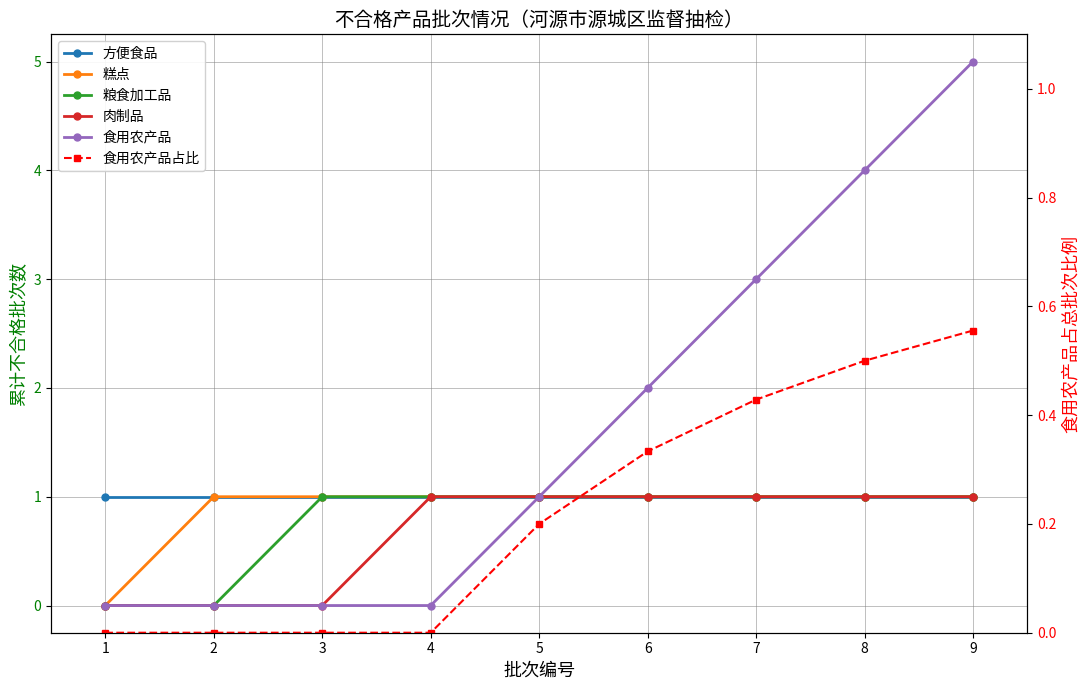

Reading left to right, extract all data points from this chart.

方便食品: 1.0	1.0	1.0	1.0	1.0	1.0	1.0	1.0	1.0
糕点: 0.0	1.0	1.0	1.0	1.0	1.0	1.0	1.0	1.0
粮食加工品: 0.0	0.0	1.0	1.0	1.0	1.0	1.0	1.0	1.0
肉制品: 0.0	0.0	0.0	1.0	1.0	1.0	1.0	1.0	1.0
食用农产品: 0.0	0.0	0.0	0.0	1.0	2.0	3.0	4.0	5.0
食用农产品占比: 0.0	0.0	0.0	0.0	0.2	0.3	0.4	0.5	0.6